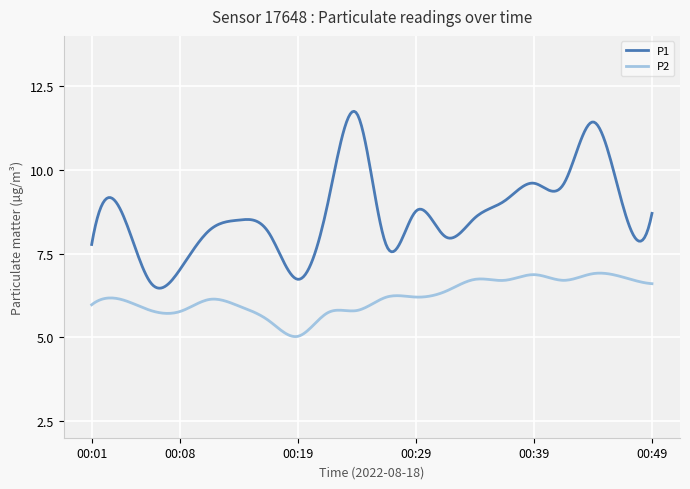

Which series has the largest range (max minus min)?

P1